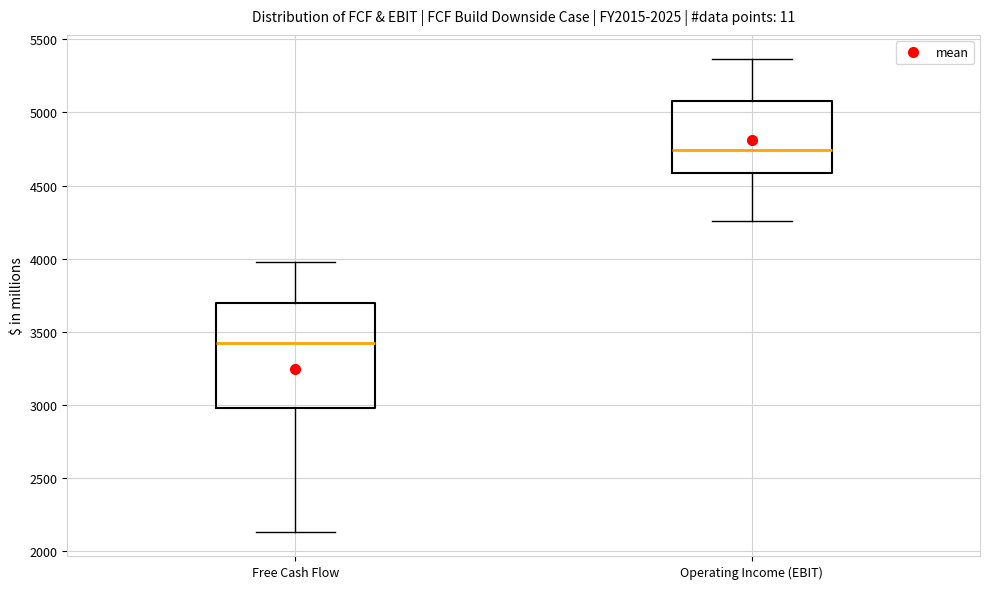

Which box's median line is the highest?

Operating Income (EBIT)